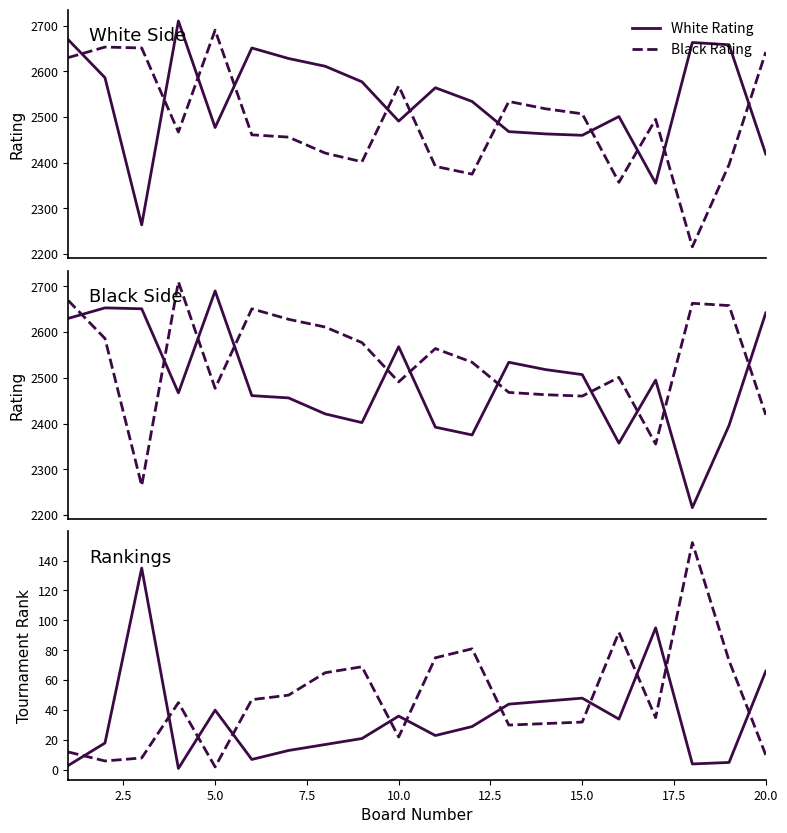

What is the sum of all White Rank values?

685